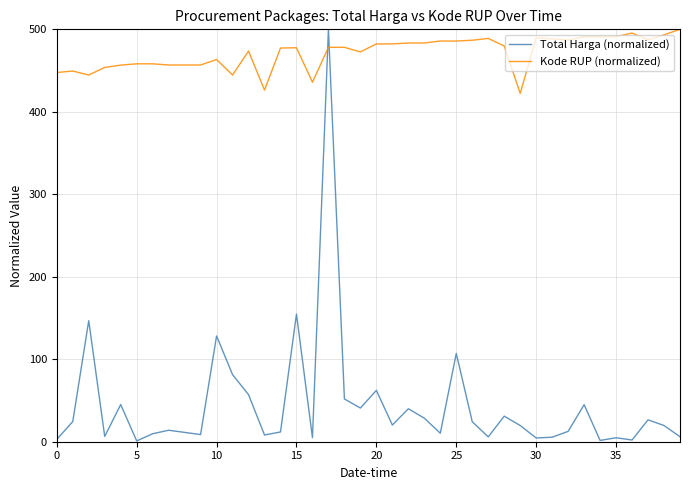

Is this an area chart (filled region under the line)?

No